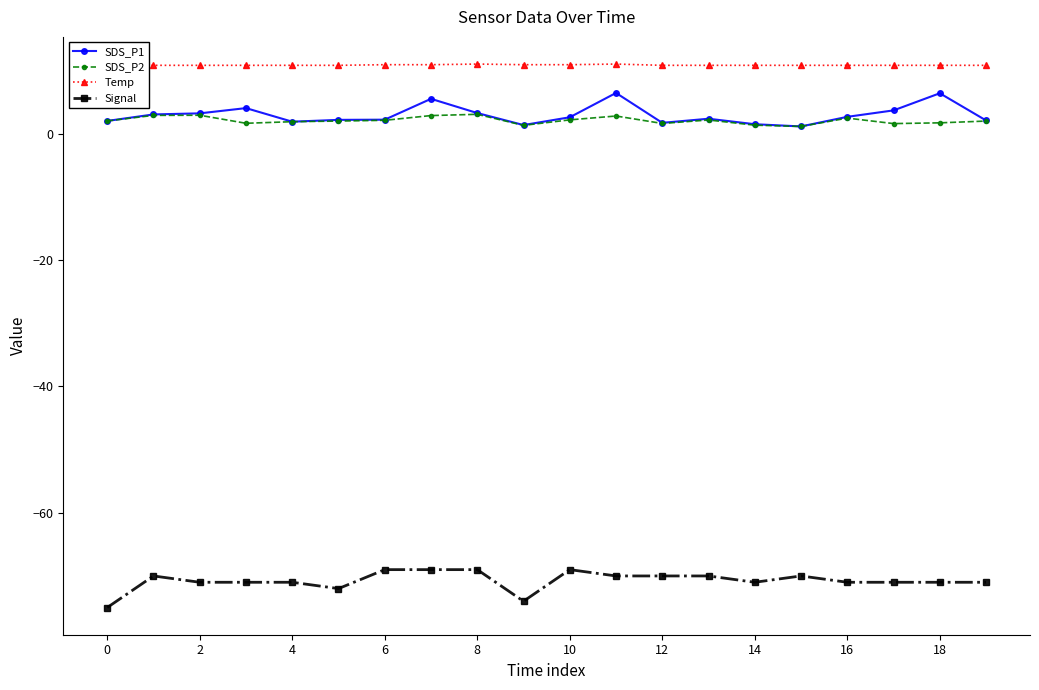

What are all the series names shown in the legend?

SDS_P1, SDS_P2, Temp, Signal